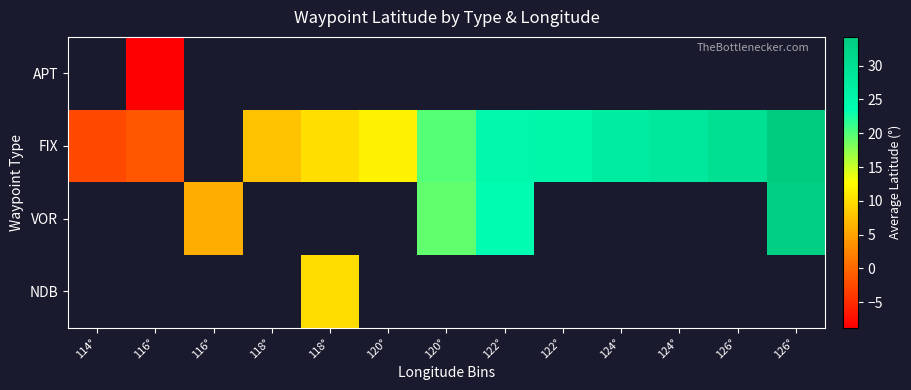

At which label does FIX first exceed 19?

120°